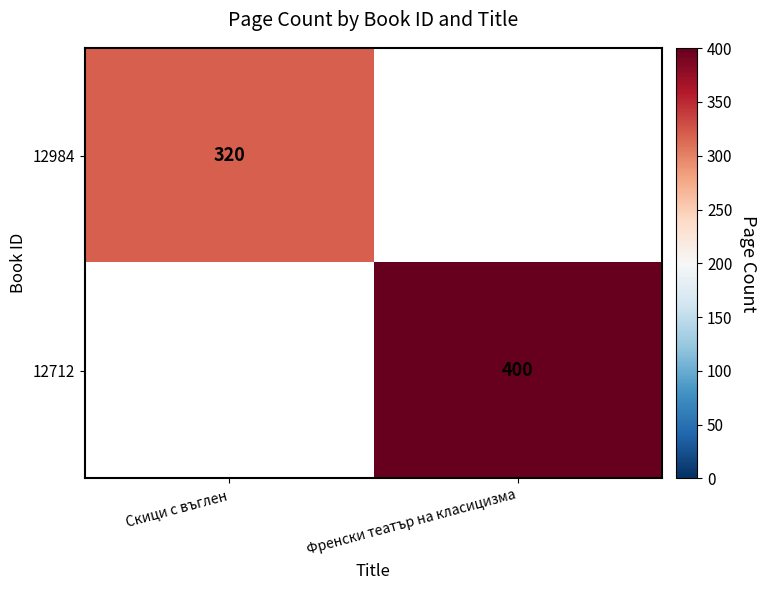

The value of 12712 at Френски театър на класицизма is 632. True or false?

False